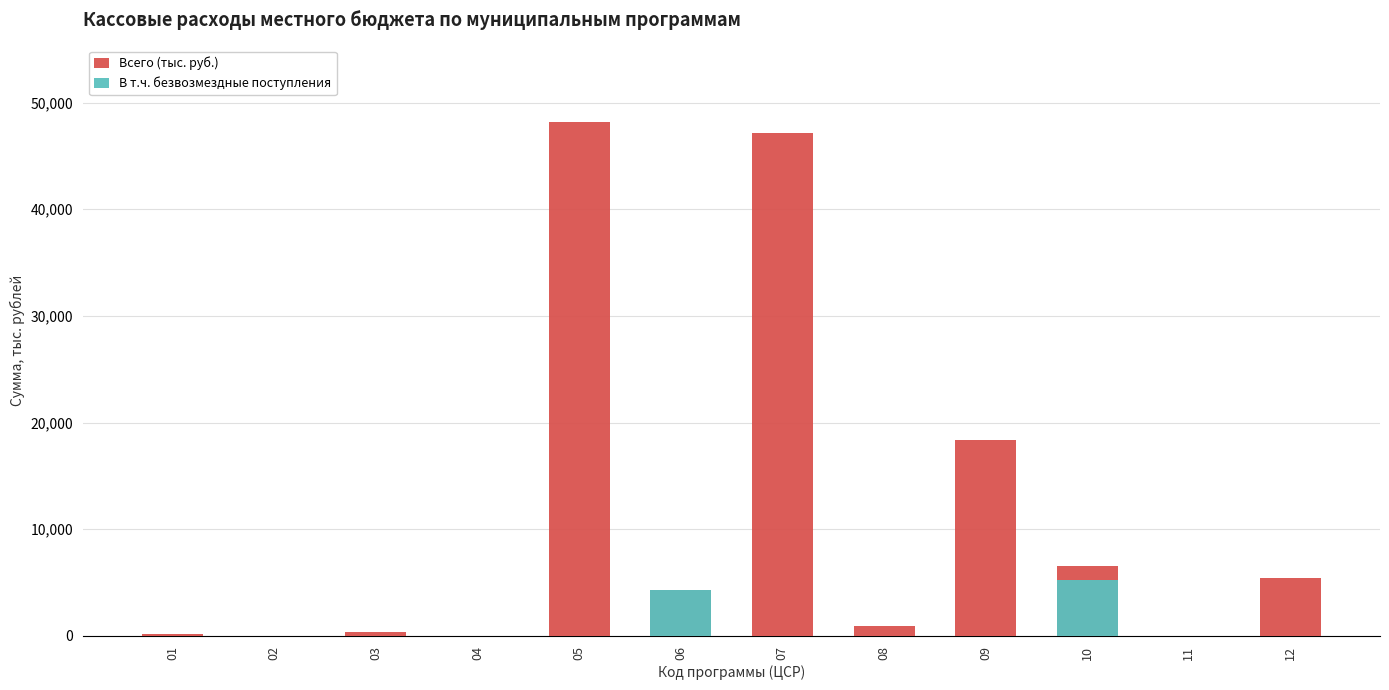

Which series changed the most between 04 and 12?

Всего (тыс. руб.)